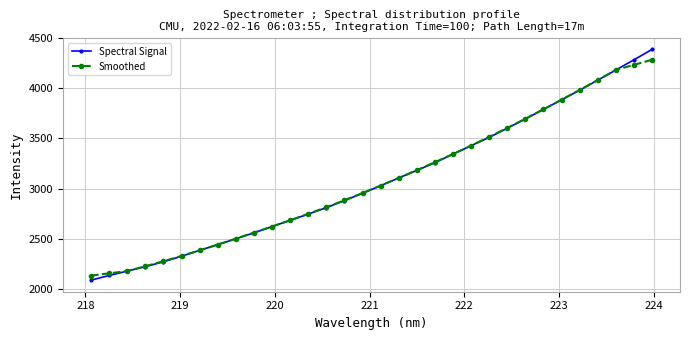

What is the value of the Smoothed point at the 4th from the left?

2228.5